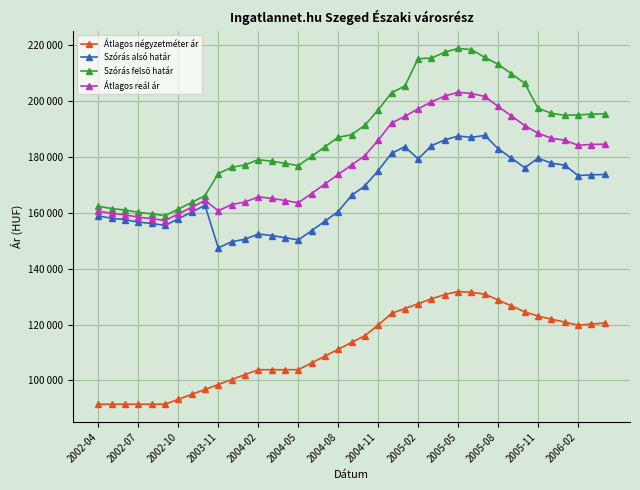

Is this an area chart (filled region under the line)?

No